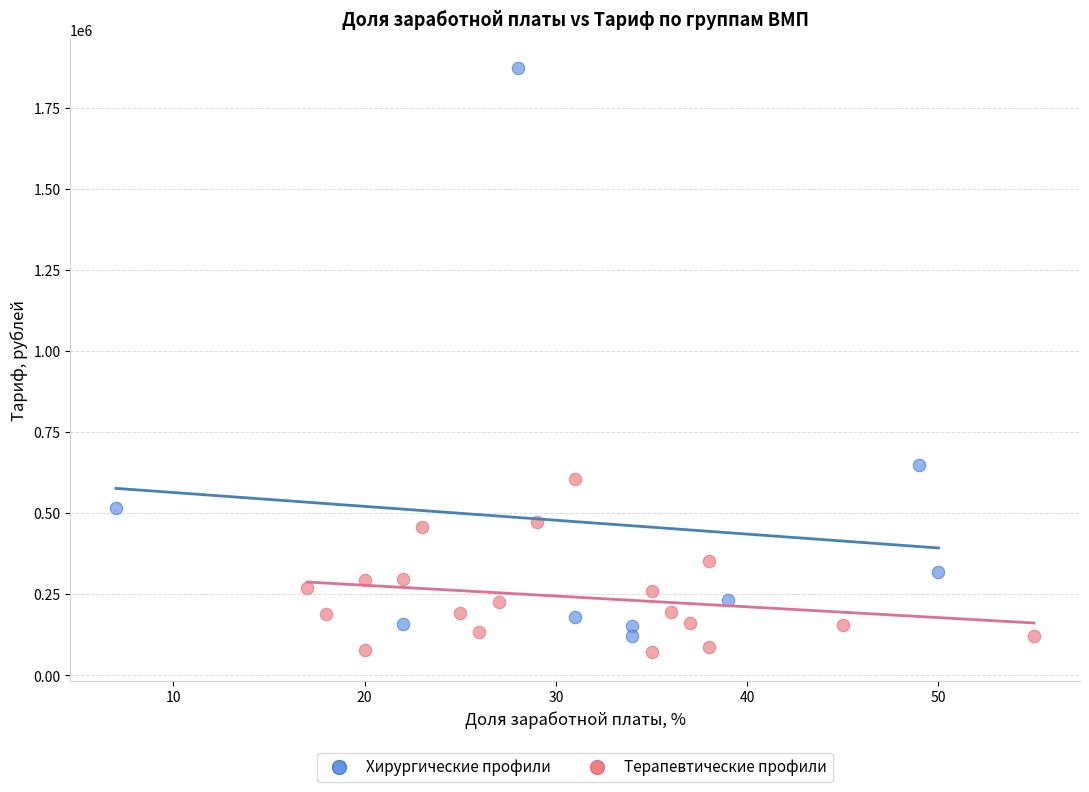

Which series has the widest spread of Y values?

Хирургические профили